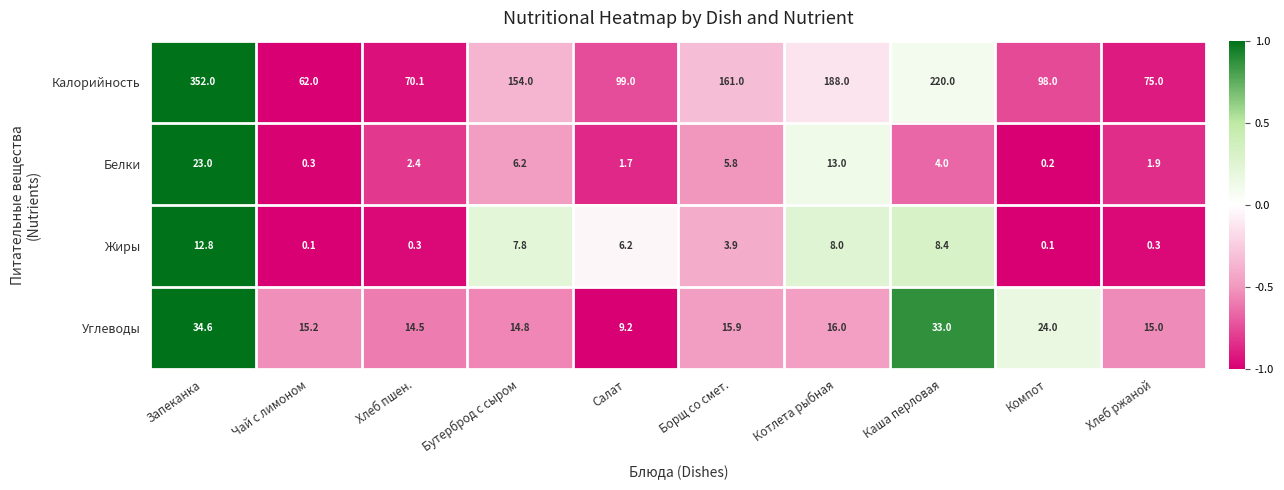

What is the difference between the maximum and minimum values in the Белки series?

22.8